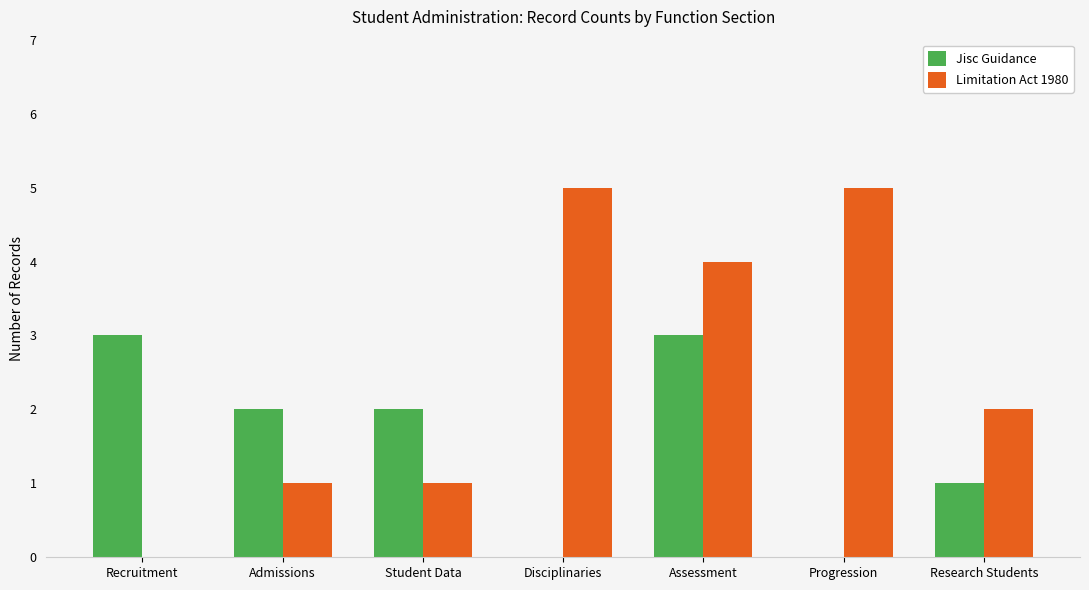

Between Disciplinaries and Research Students, which series saw the biggest shift?

Limitation Act 1980